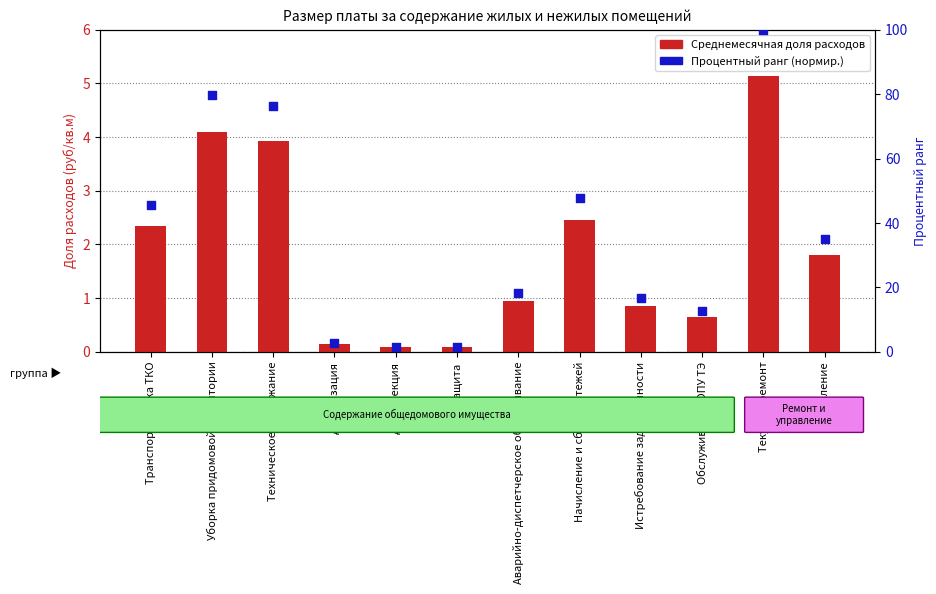

Which series contains the lowest Y value?

Среднемесячная доля расходов